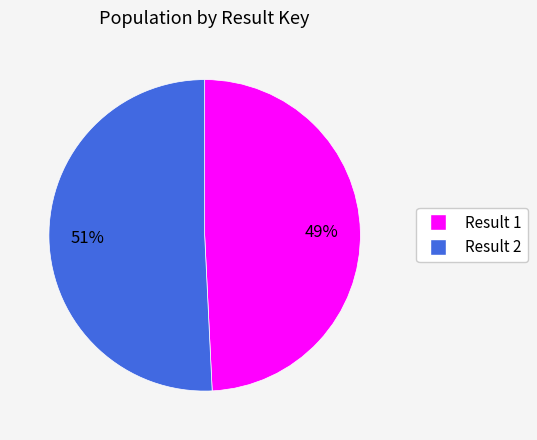

To the nearest percent, what is the difference between the largest and smallest slice percentages?

2%